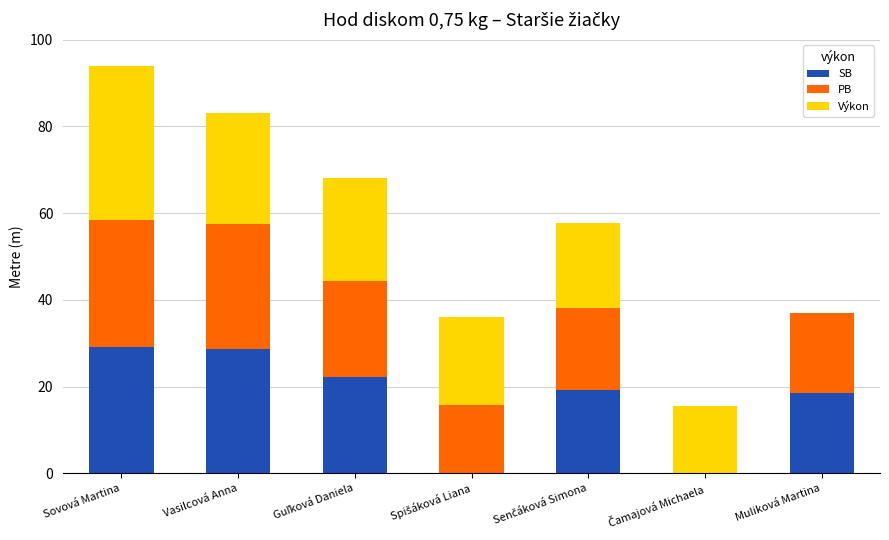

The SB series shows 24.7 at Muliková Martina. True or false?

False